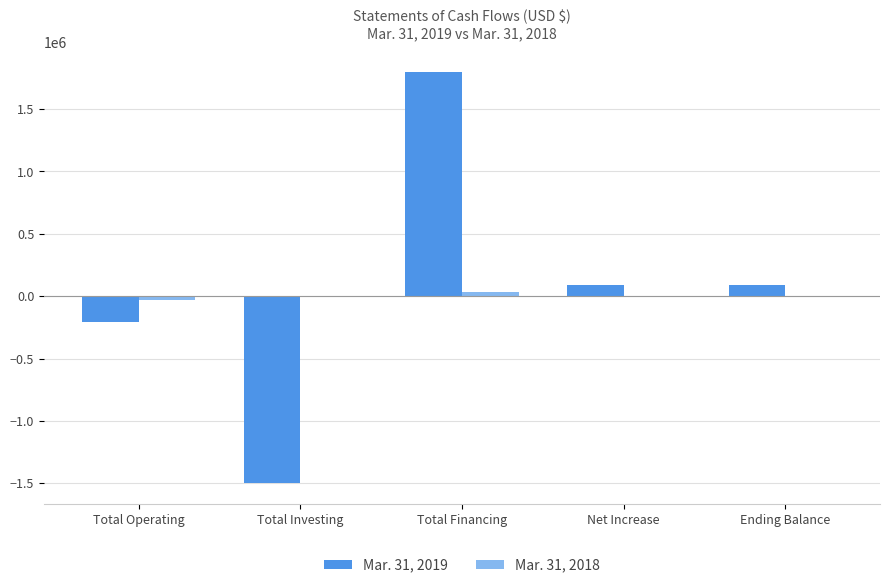

Which series has the largest range (max minus min)?

Mar. 31, 2019